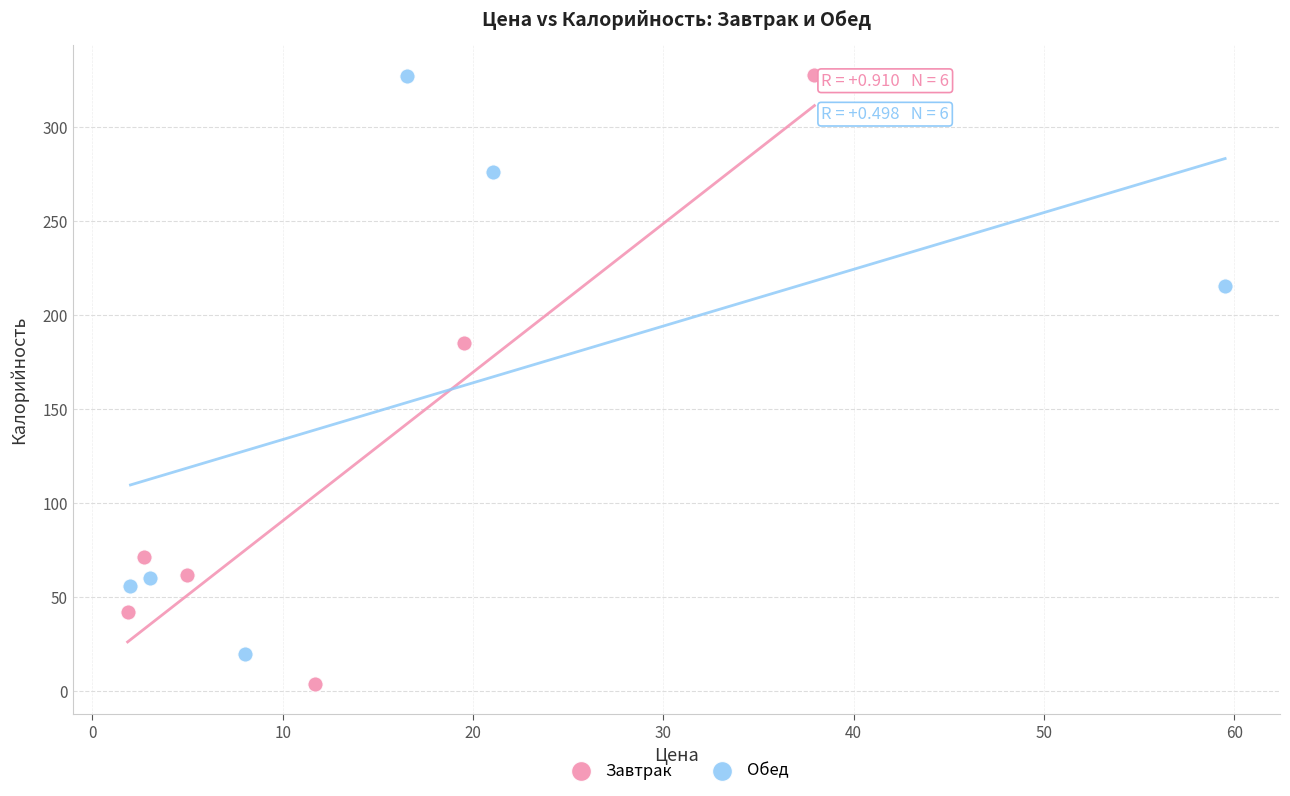

Which series contains the lowest Y value?

Завтрак